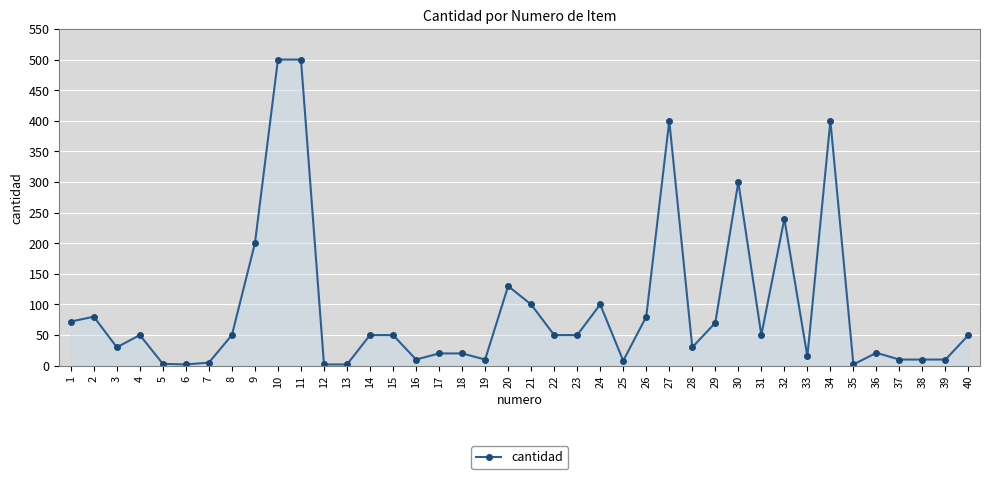

How many distinct data groups are displayed?

1